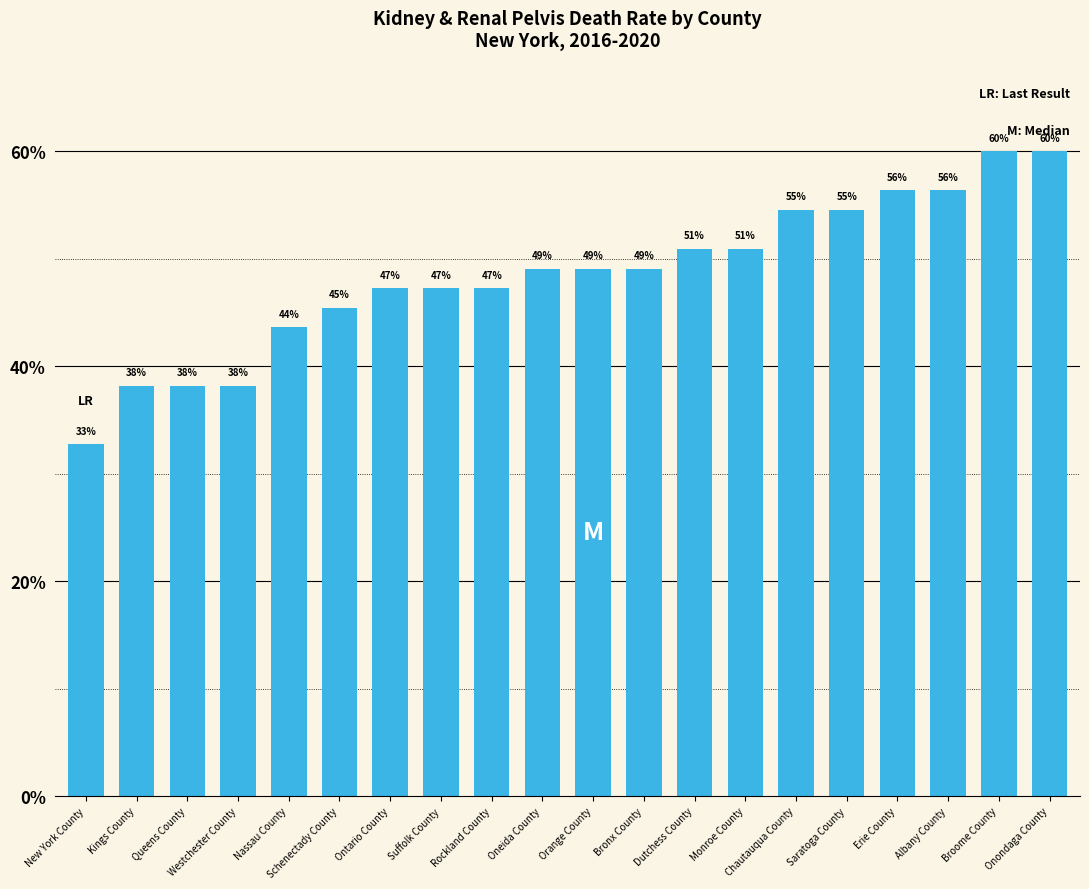

What is the difference between the maximum and minimum values?

27.3